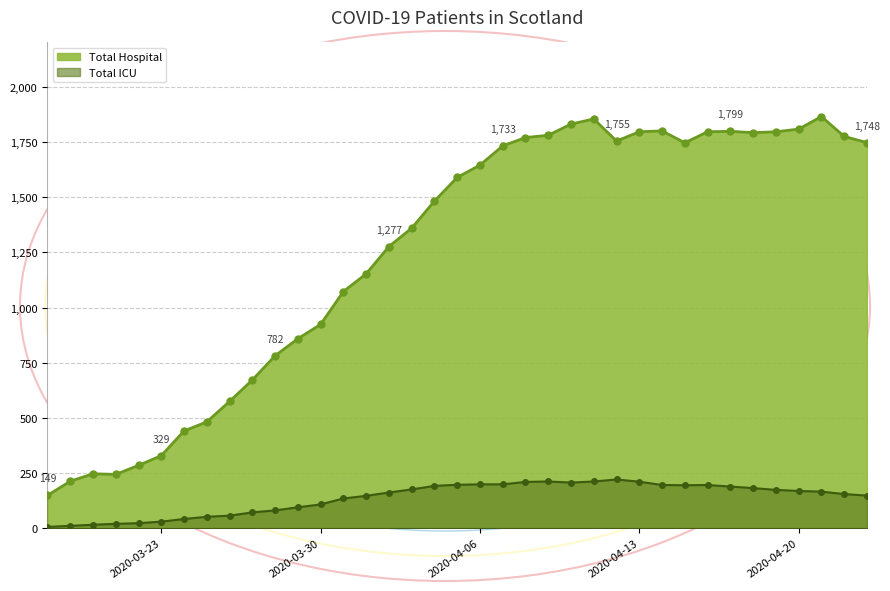

What is the difference between the maximum and minimum values in the Total ICU series?

215